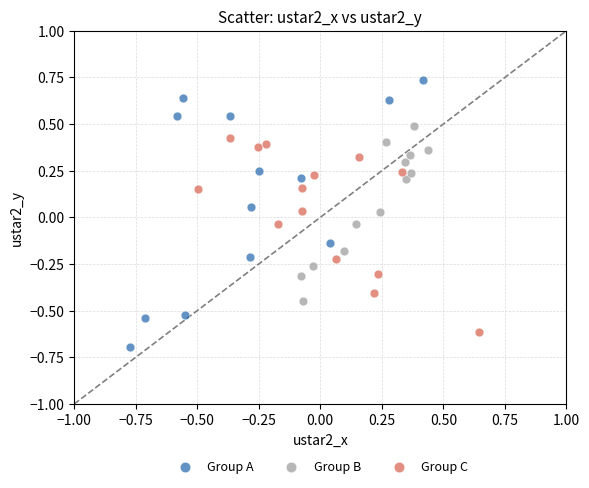

Which series reaches the minimum Y coordinate?

Group A